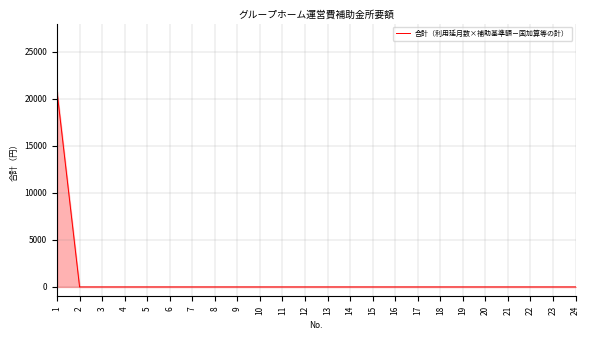

What is the difference between the maximum and minimum values?

20769